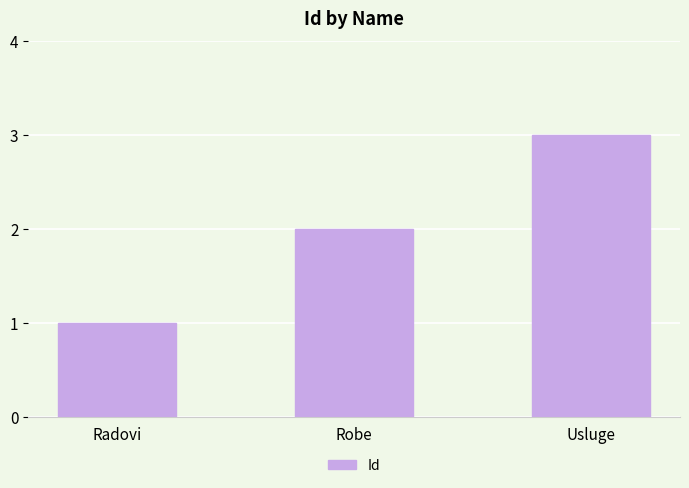

The value at Usluge is 3. True or false?

True